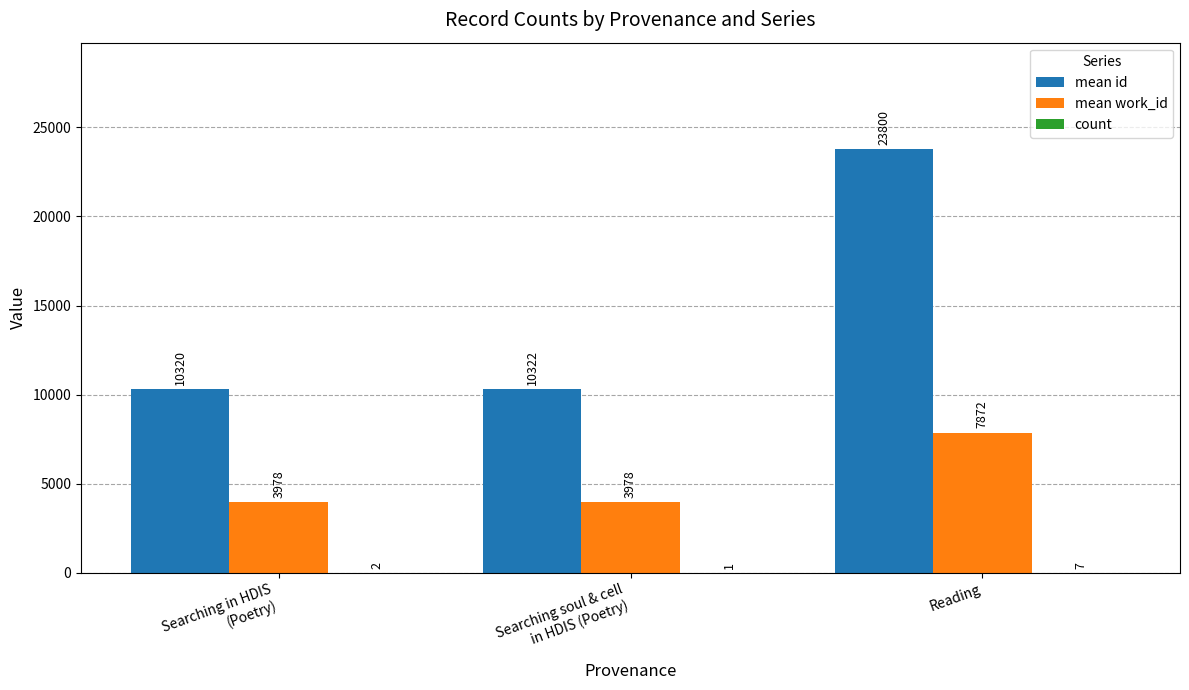

At which category is the sum across all series the highest?

Reading